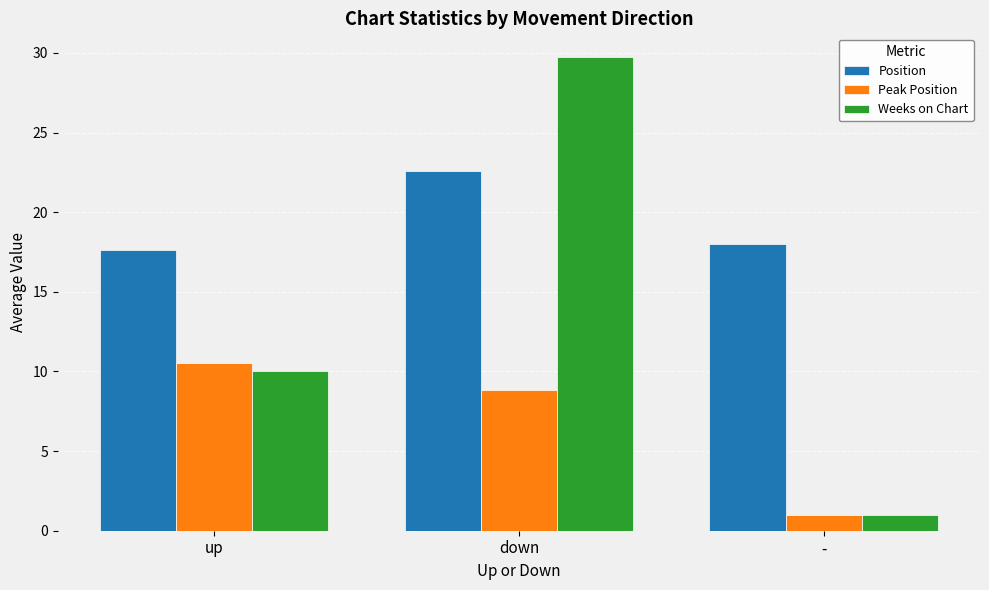

What is the sum of all Weeks on Chart values?

40.7